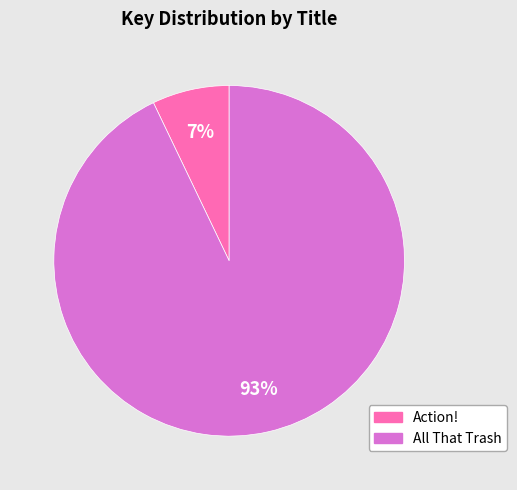

Do Action! and All That Trash together represent more than half of the pie?

Yes